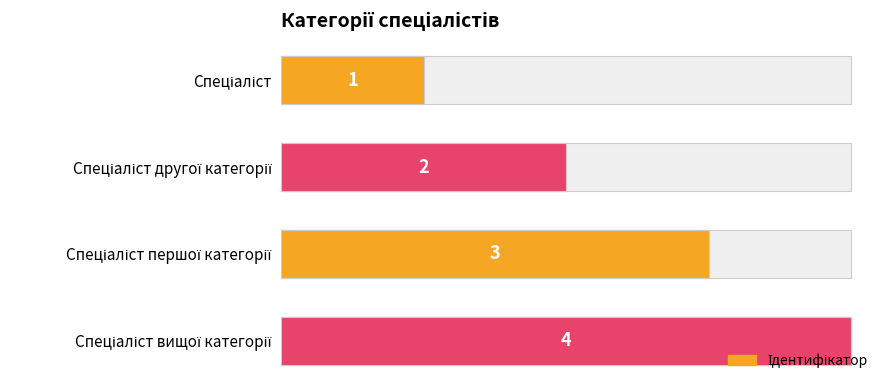

How many bars are there in total?

4